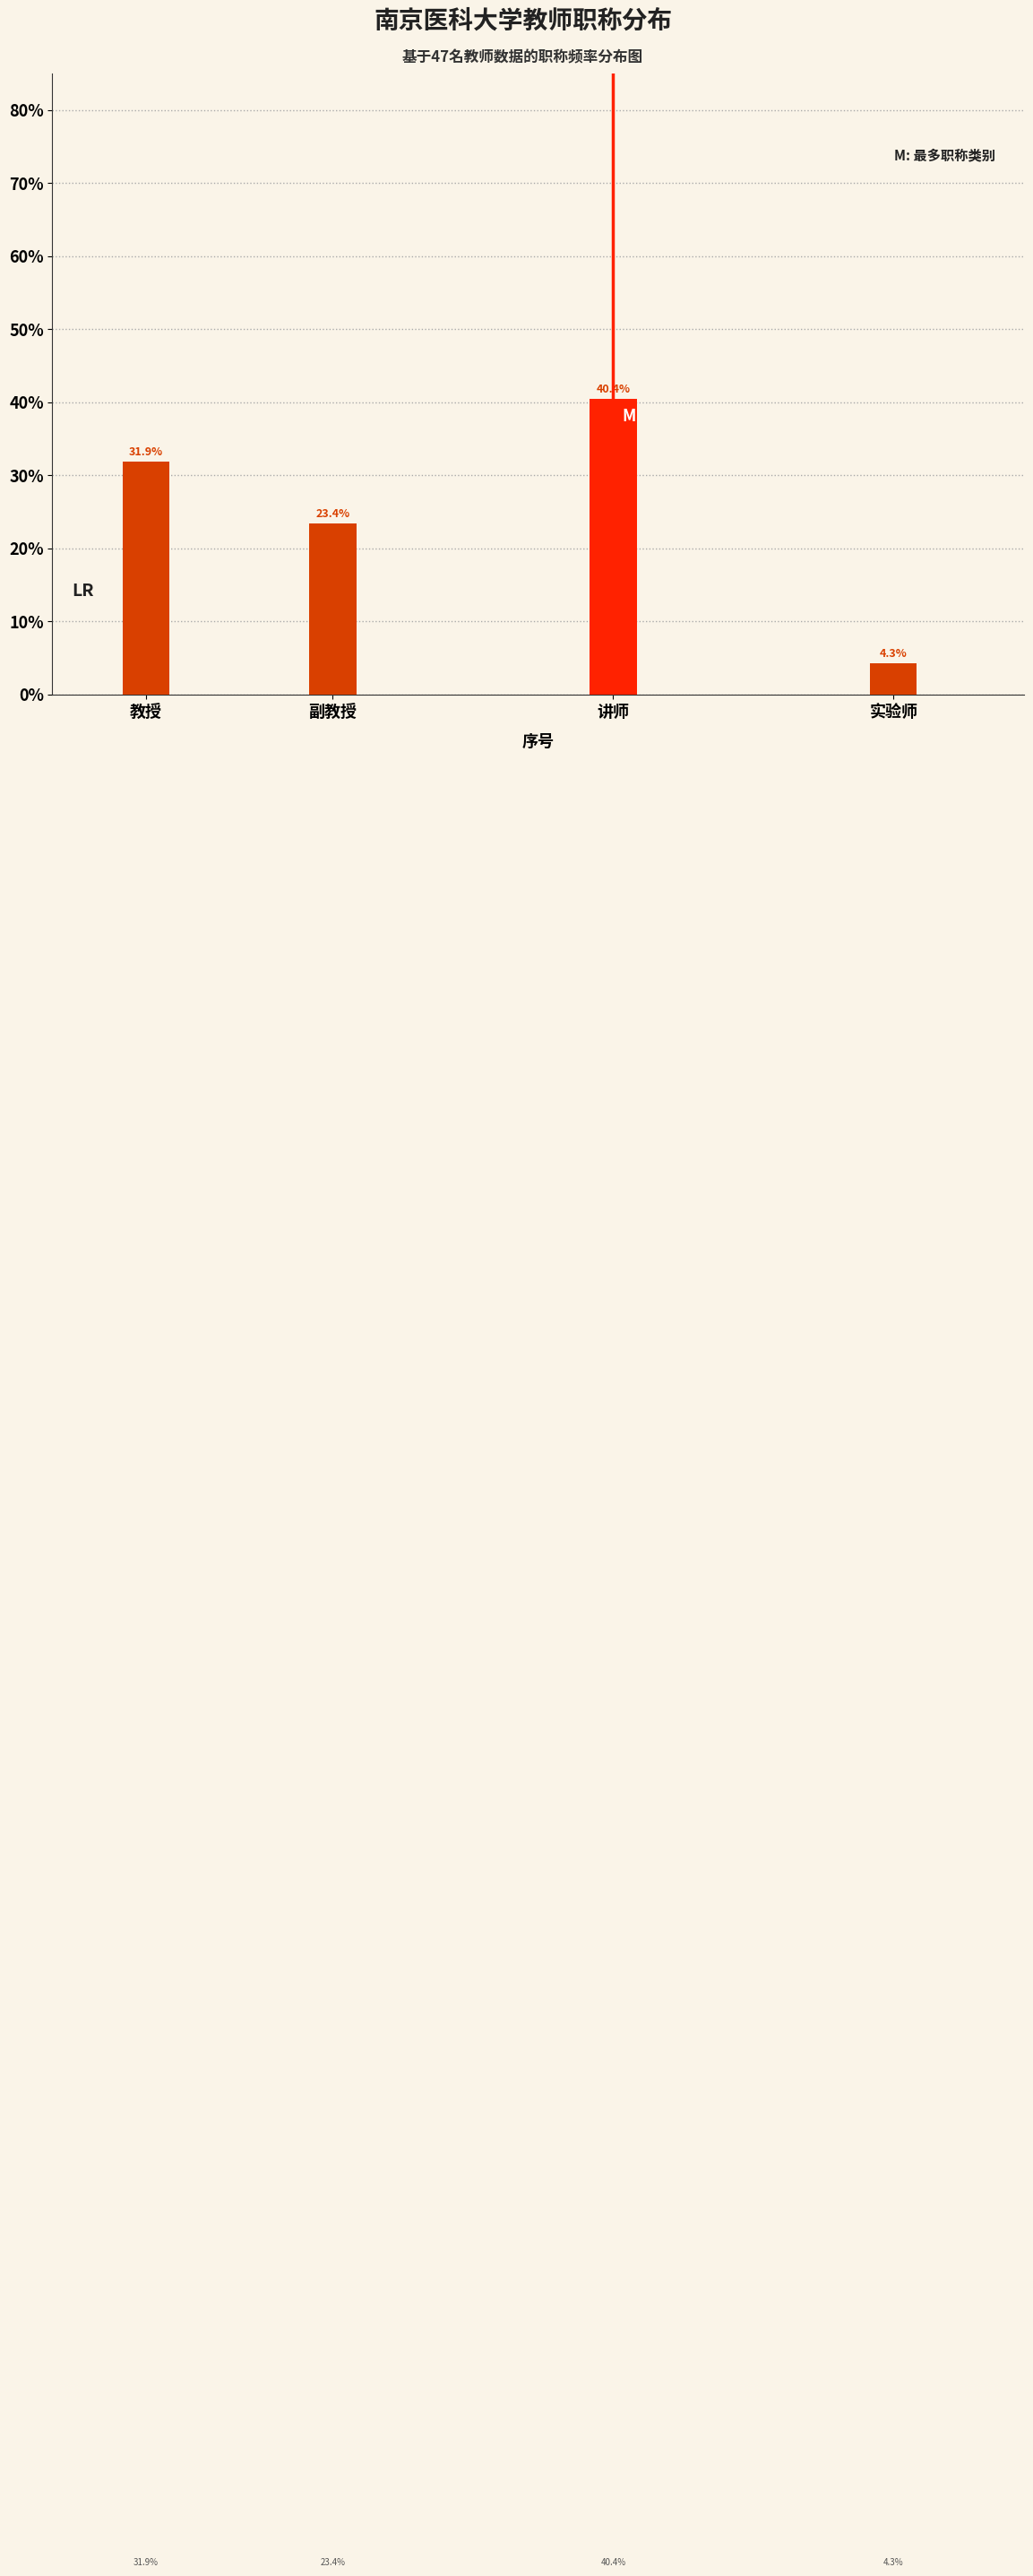

Reading left to right, transcribe all the data shown in this chart.

教授=31.9	副教授=23.4	讲师=40.4	实验师=4.3